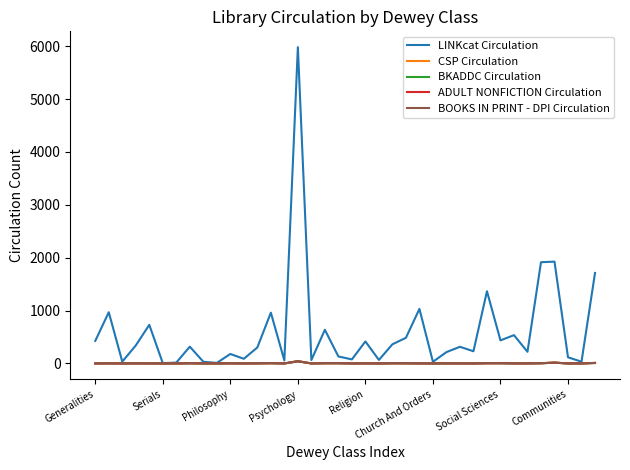

What is the sum of all LINKcat Circulation values?

22757